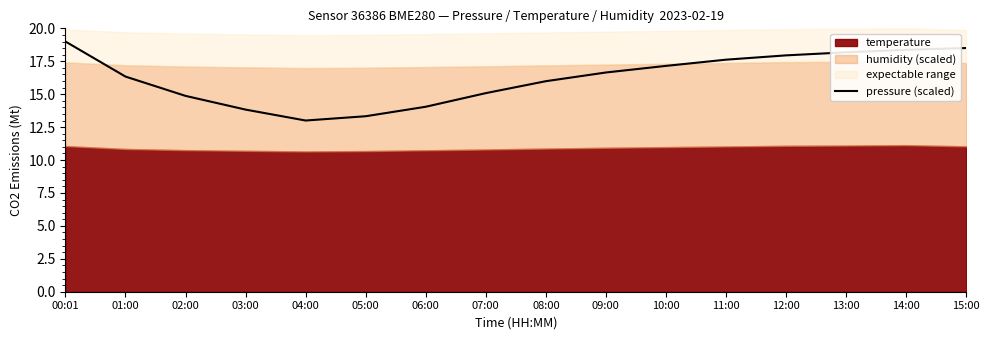

At which label does the data first exceed 16?

00:01